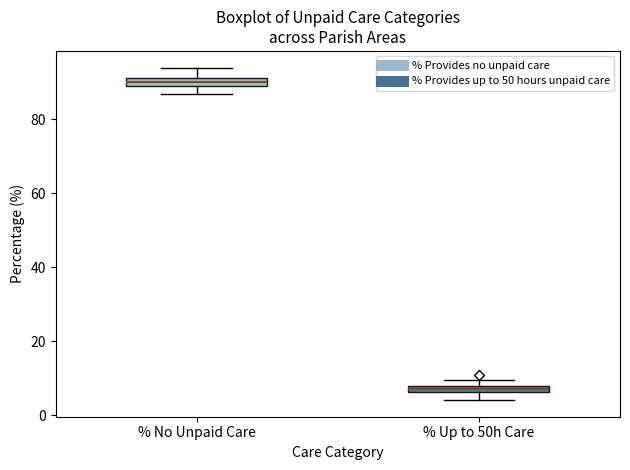

Where is the upper edge of the box for % No Unpaid Care on the y-axis? The values are not printed on the chart, so give them approximately, as read against the axis.

92